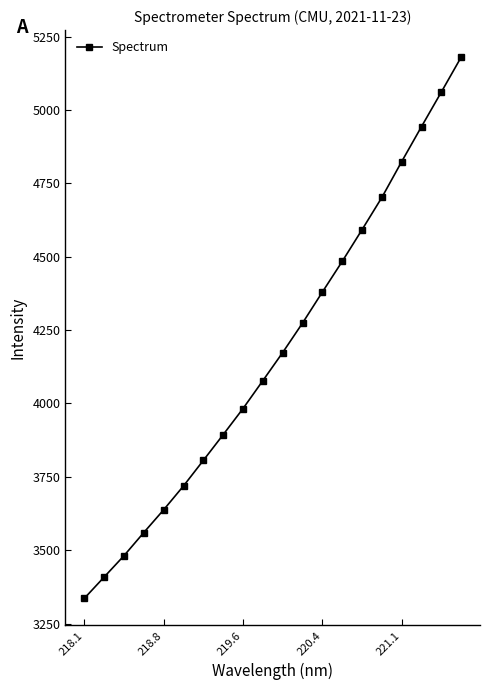

How many values exceed 4173?

10